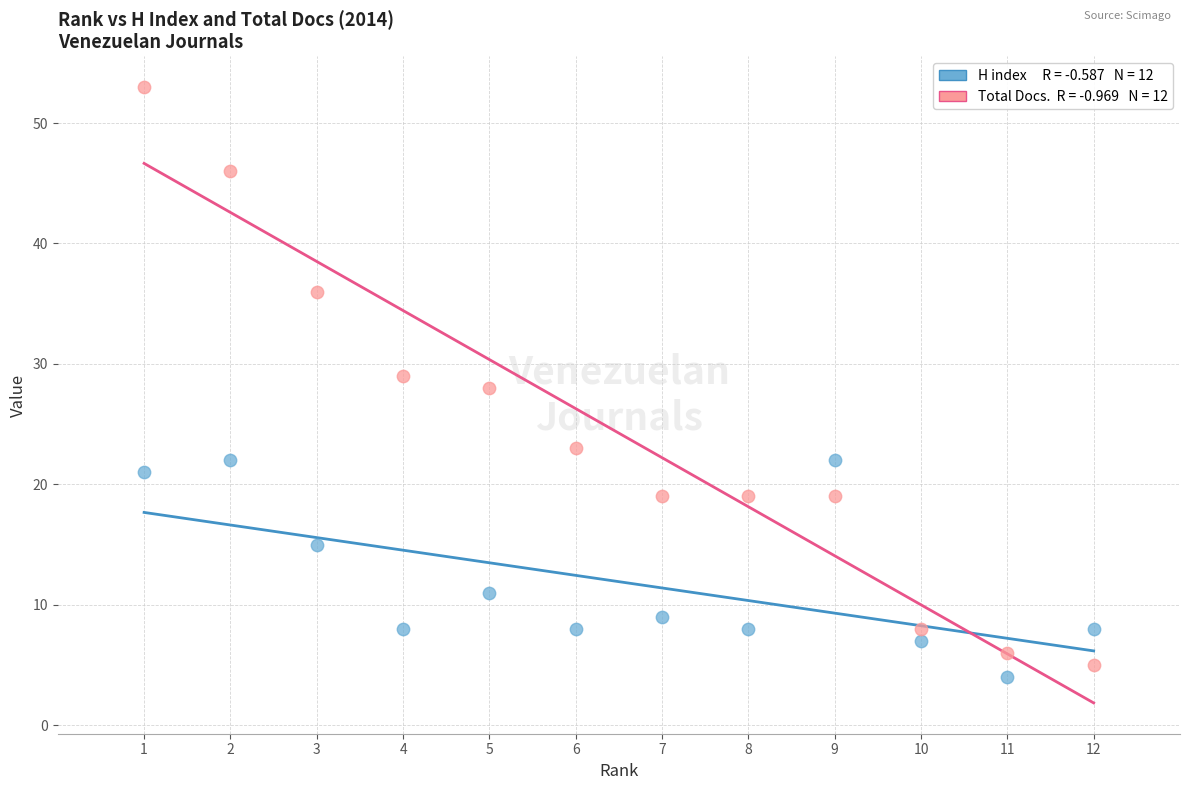

Across all data points, what is the range of Y values (max minus min)?

49